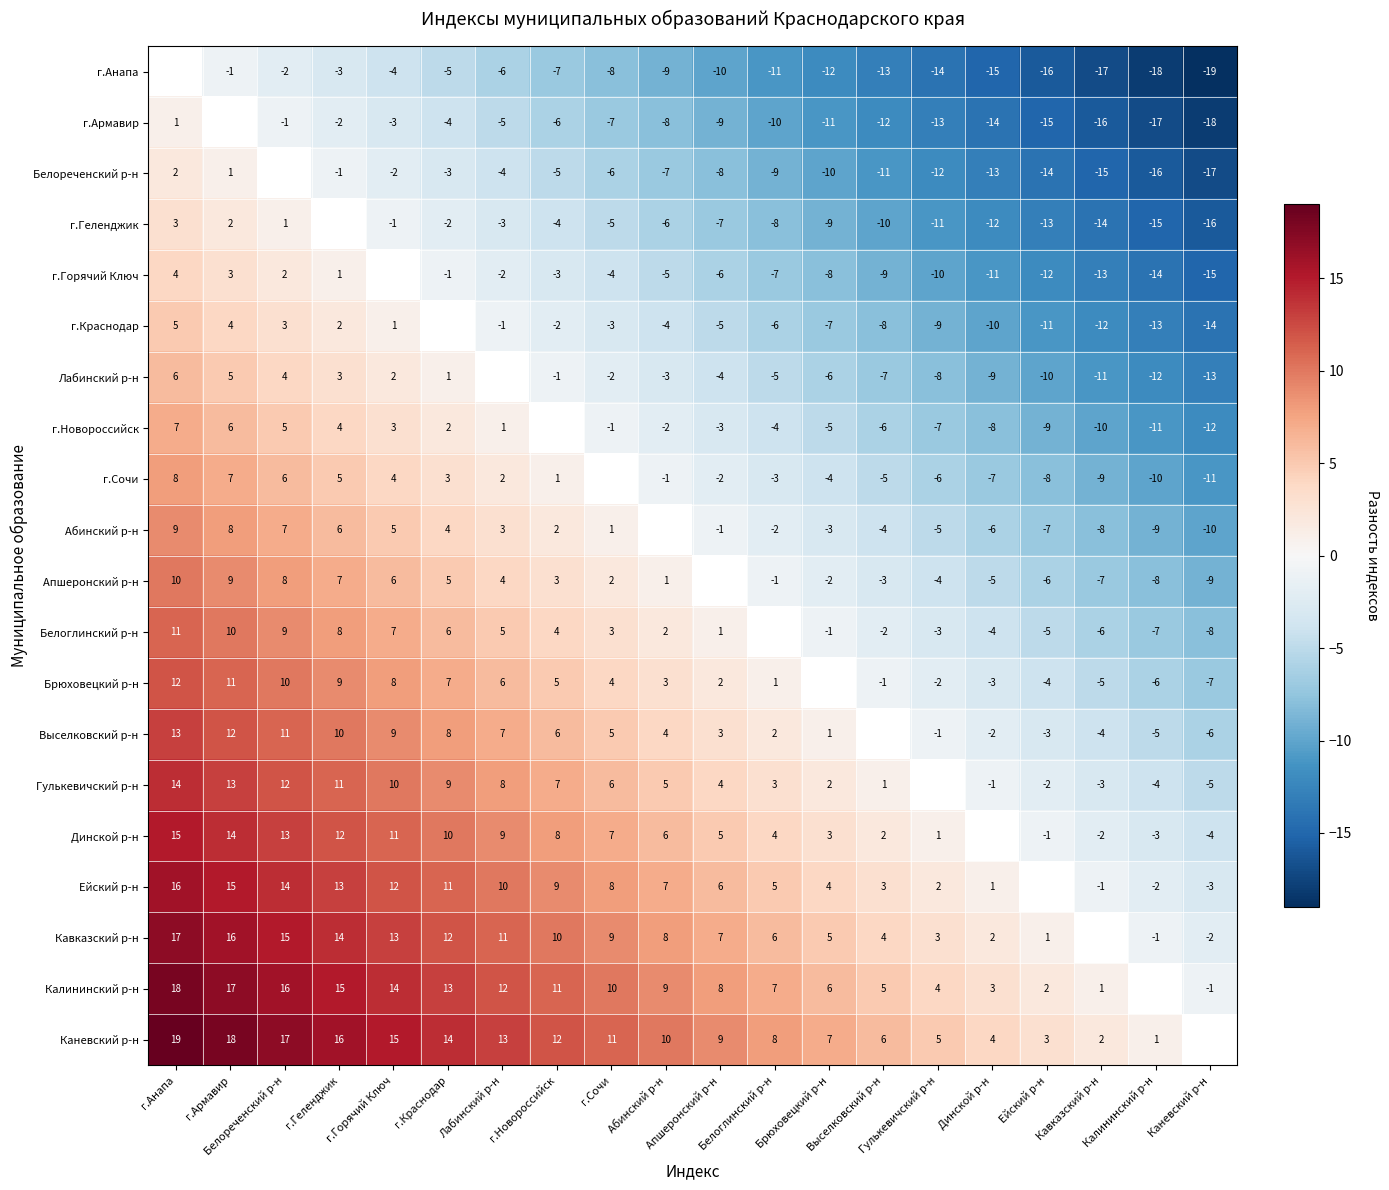

The г.Геленджик series shows -15.0 at Калининский р-н. True or false?

True